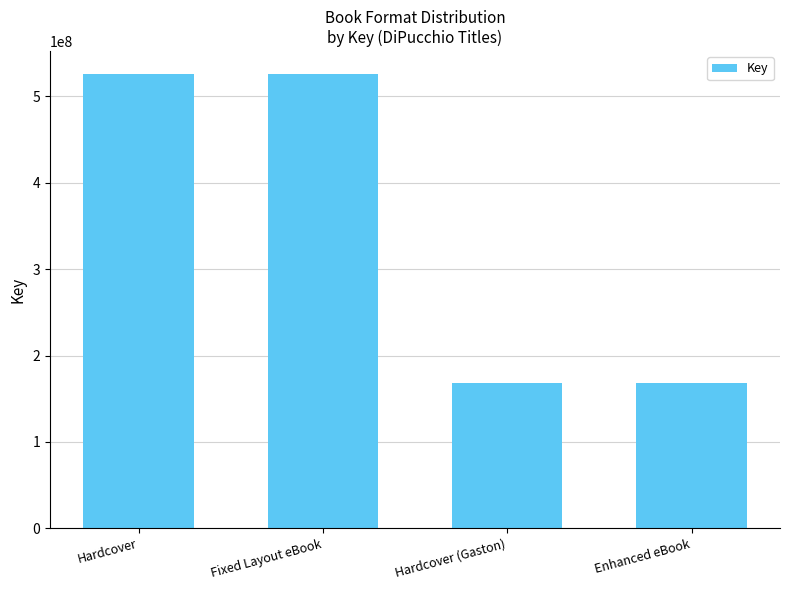

What is the value of the 1st bar from the left?

526139923